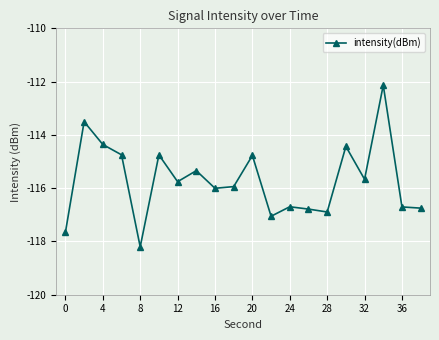

How many points are higher than both their immediate neighbors (excluding endpoints)?

7